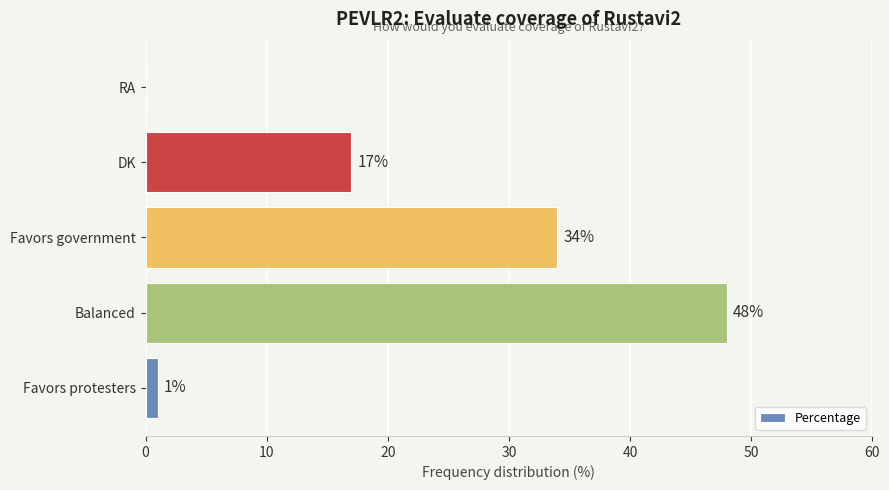

At which label is the value closest to 24?

DK